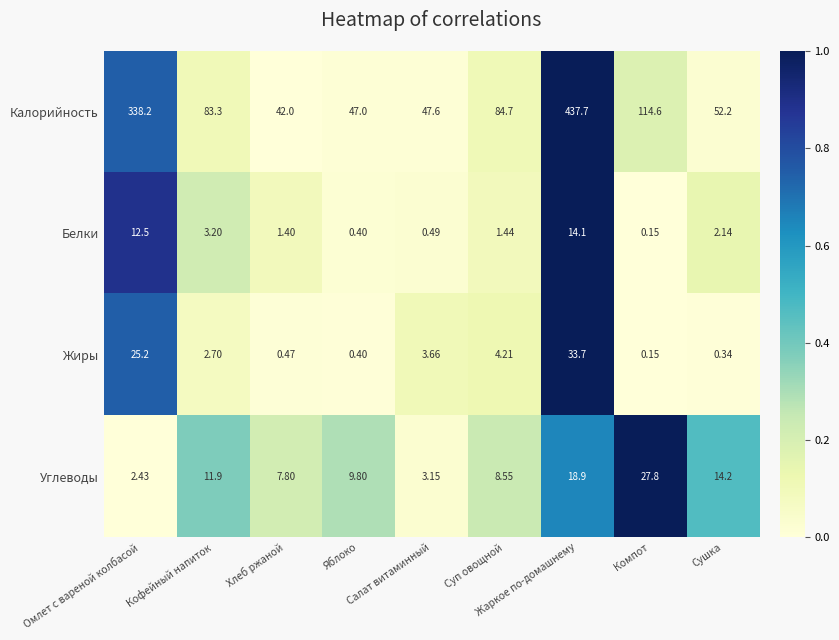

What is the total value across all series at Сушка?

68.9